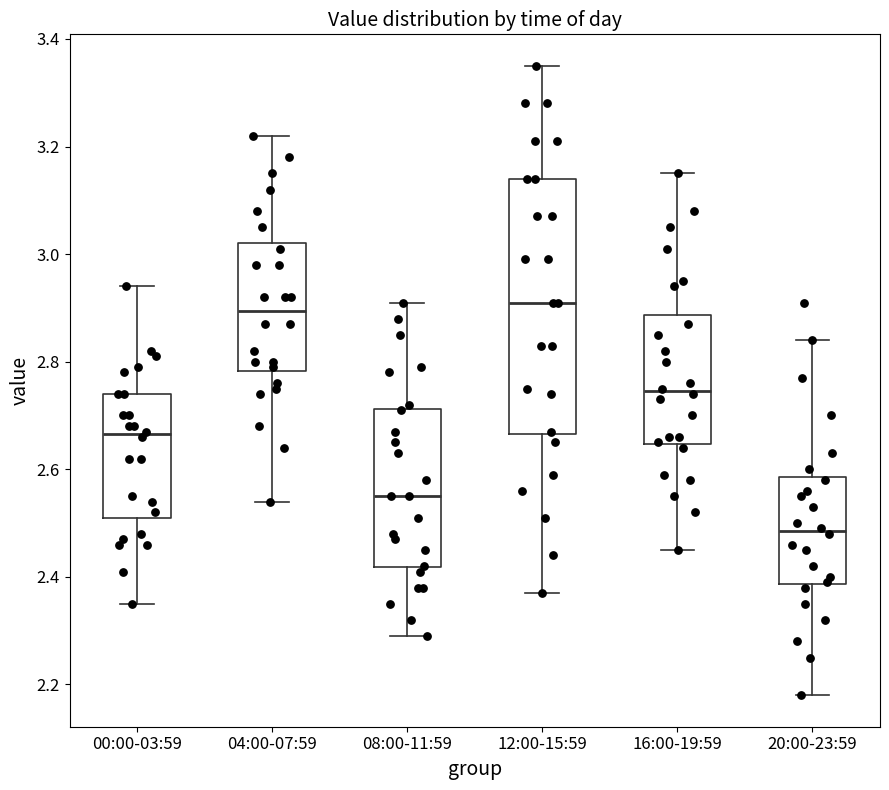

Reading left to right, transcribe this box plot: for each box, give where its median line is, the range the box spans, and where its two whiskers end, as read against the y-axis. The values are not printed on the chart, so give them approximately, as read against the axis.

00:00-03:59: median 2.66, box 2.52 to 2.74, whiskers 2.36 to 2.94
04:00-07:59: median 2.90, box 2.78 to 3.02, whiskers 2.54 to 3.22
08:00-11:59: median 2.56, box 2.42 to 2.72, whiskers 2.30 to 2.92
12:00-15:59: median 2.92, box 2.66 to 3.14, whiskers 2.38 to 3.36
16:00-19:59: median 2.74, box 2.64 to 2.88, whiskers 2.46 to 3.16
20:00-23:59: median 2.48, box 2.38 to 2.58, whiskers 2.18 to 2.84